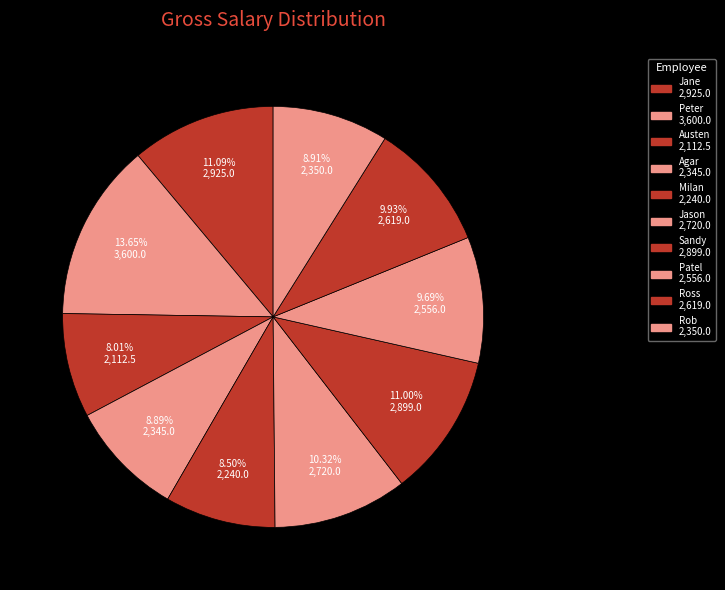

How much of the chart is everything except Peter?

86.3%